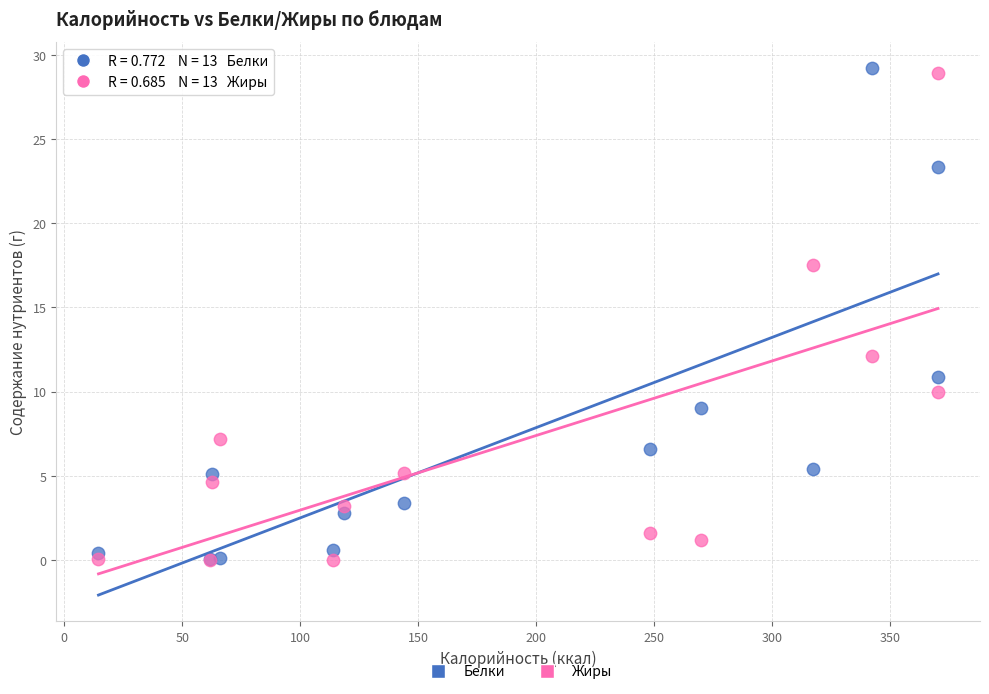

Across all series, what Y value is closest to 14?

12.1